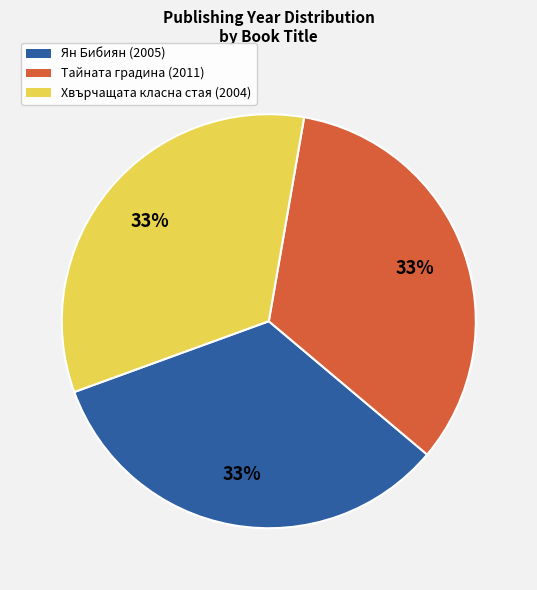

Does Ян Бибиян (2005) represent more than half of the total?

No